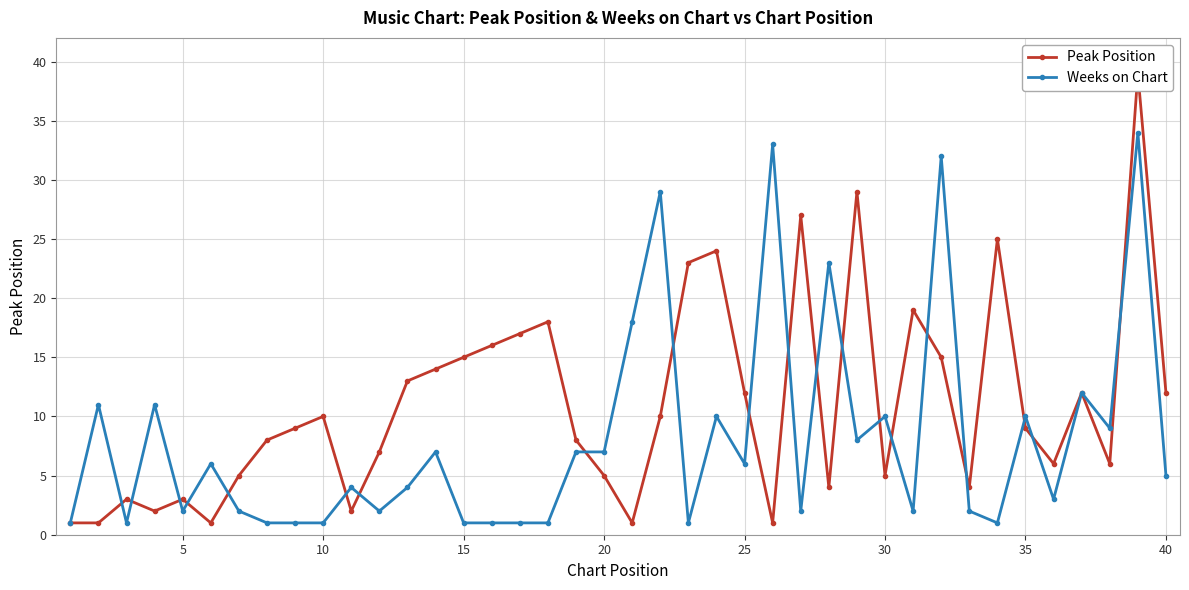

In Peak Position, how many points are higher than both neighbors (excluding endpoints)?

11